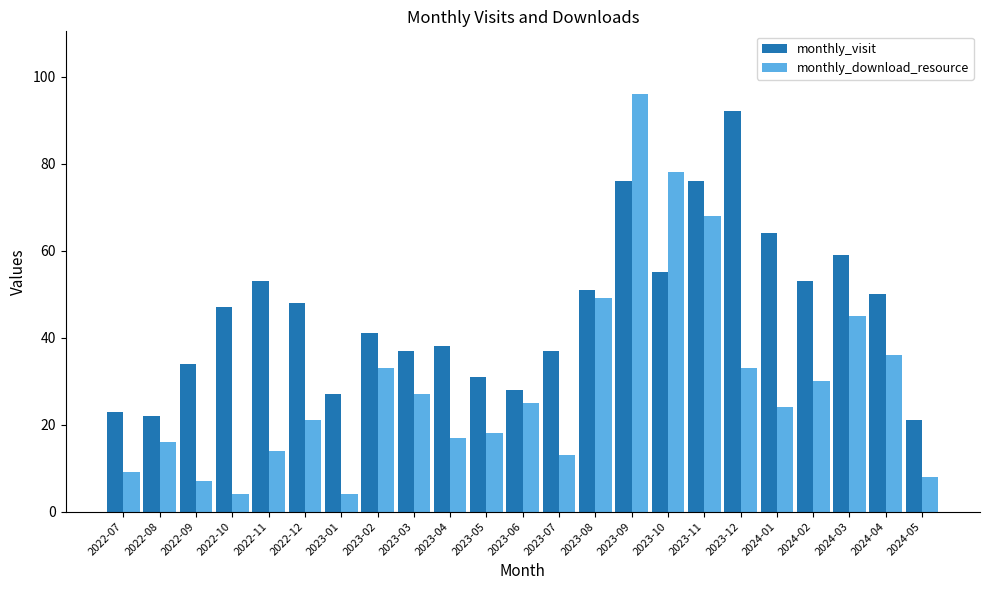

What is the average value of the monthly_visit series?

46